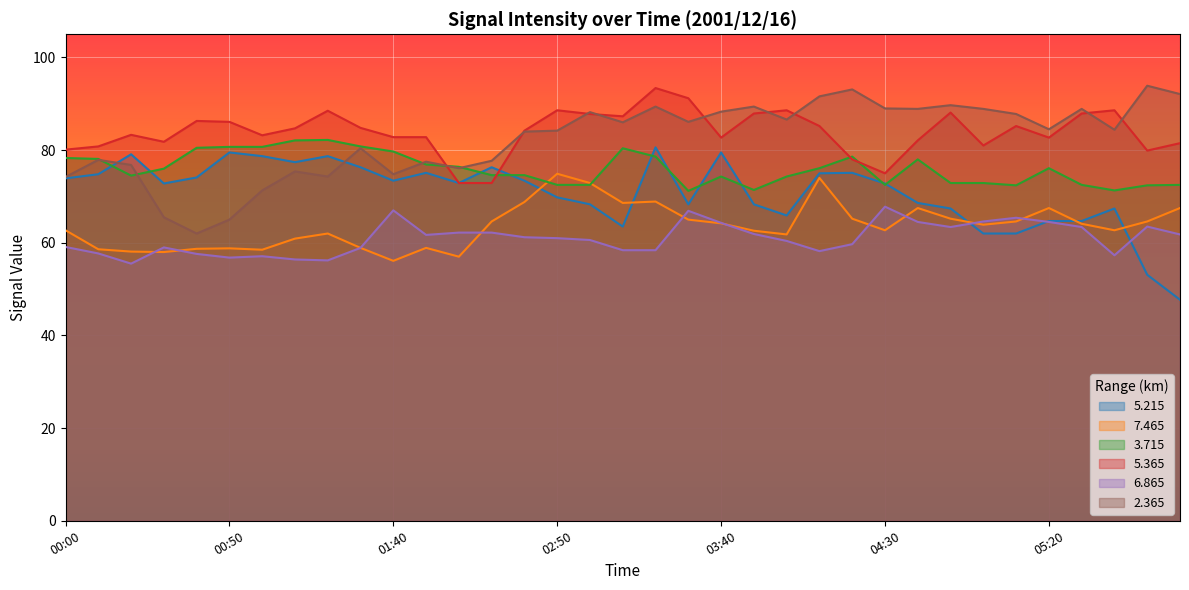

What is the sum of the   7.465 values at 01:50 and 04:50?

124.1